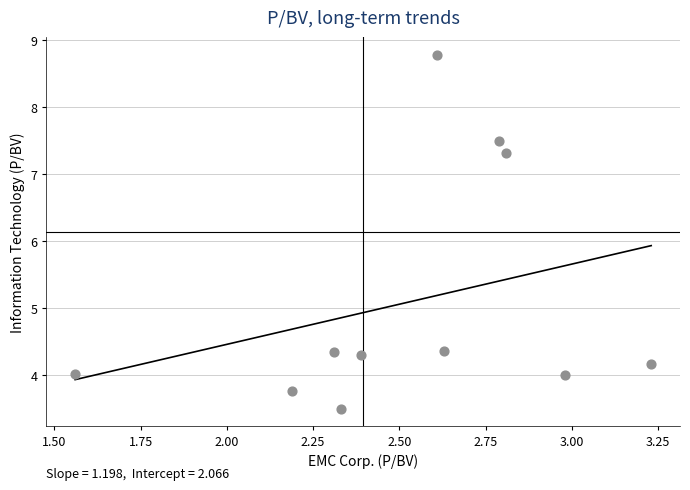

What is the range of Y values (max minus min)?

5.3